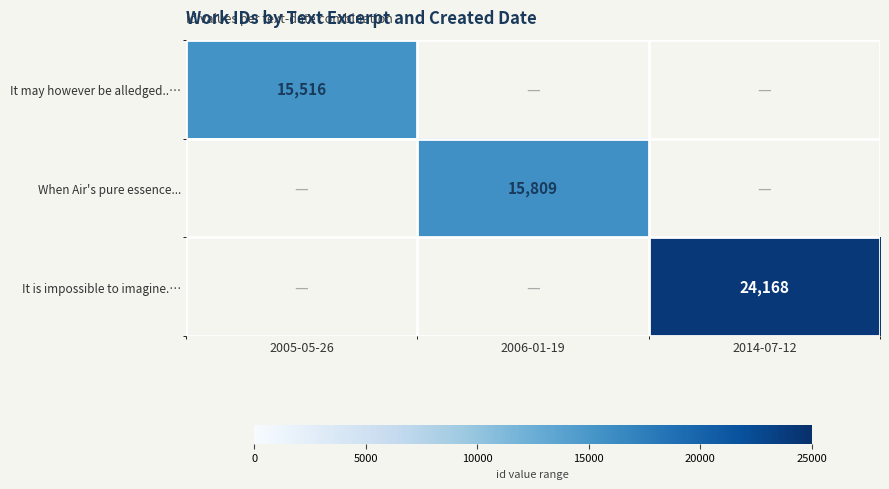

Which category has the highest value across all series?

2014-07-12